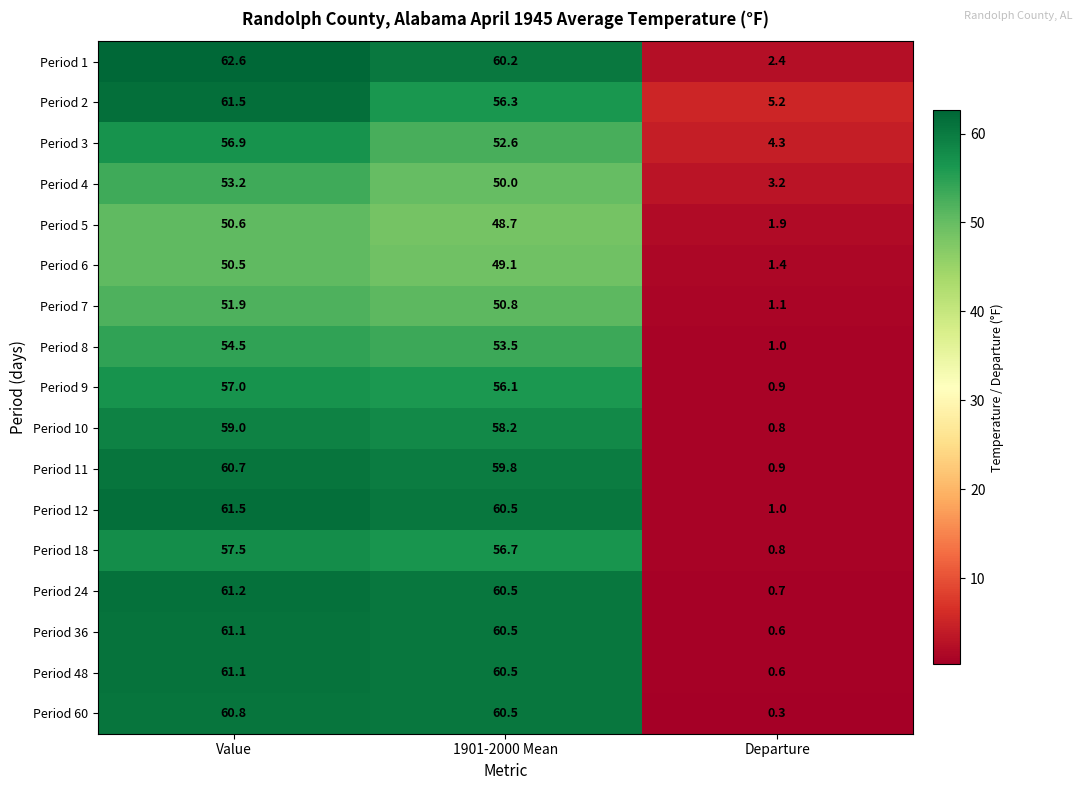

The value of Period 4 at 1901-2000 Mean is 27.5. True or false?

False